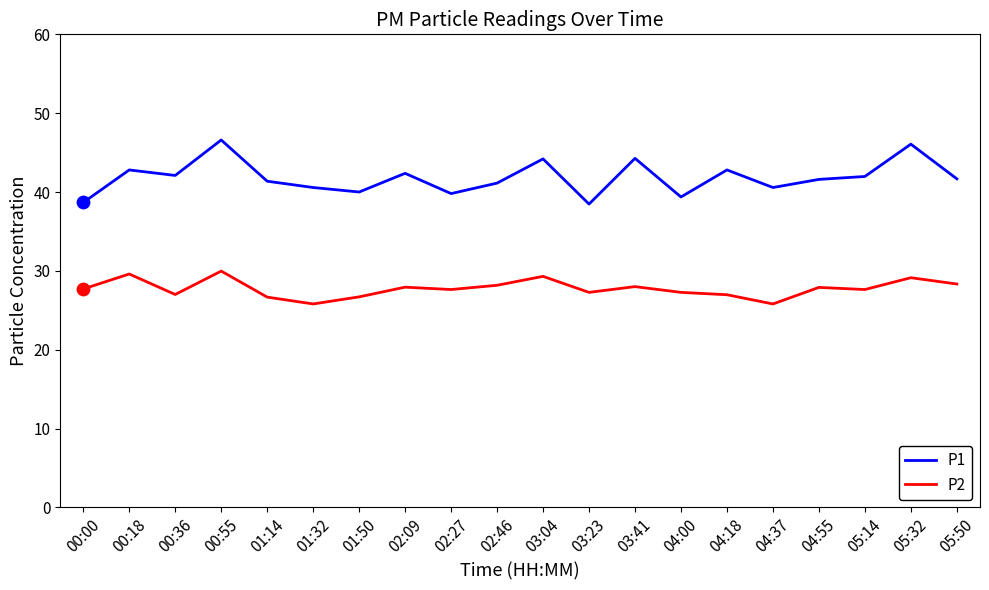

At how many categories does at least one series exceed 30?

20